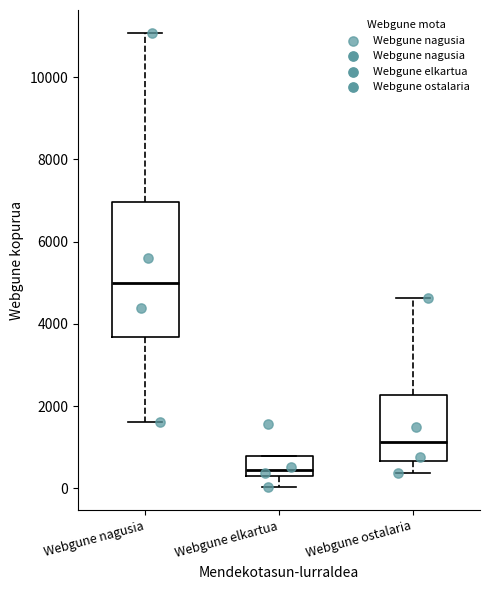

Which box is the tallest, from its lower edge to its upper edge?

Webgune nagusia